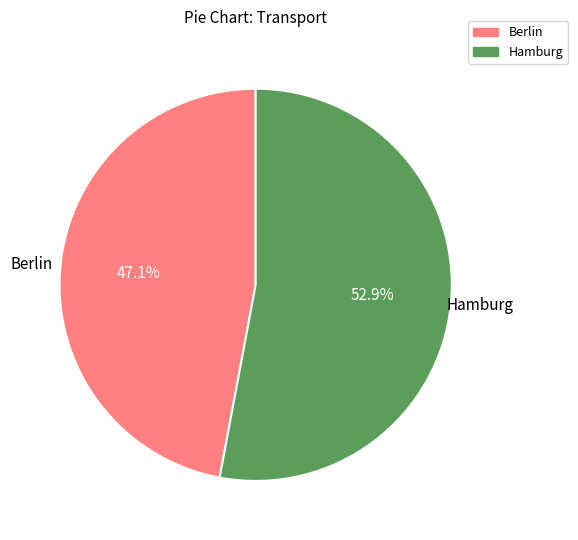

To the nearest percent, what is the difference between the largest and smallest slice percentages?

6%